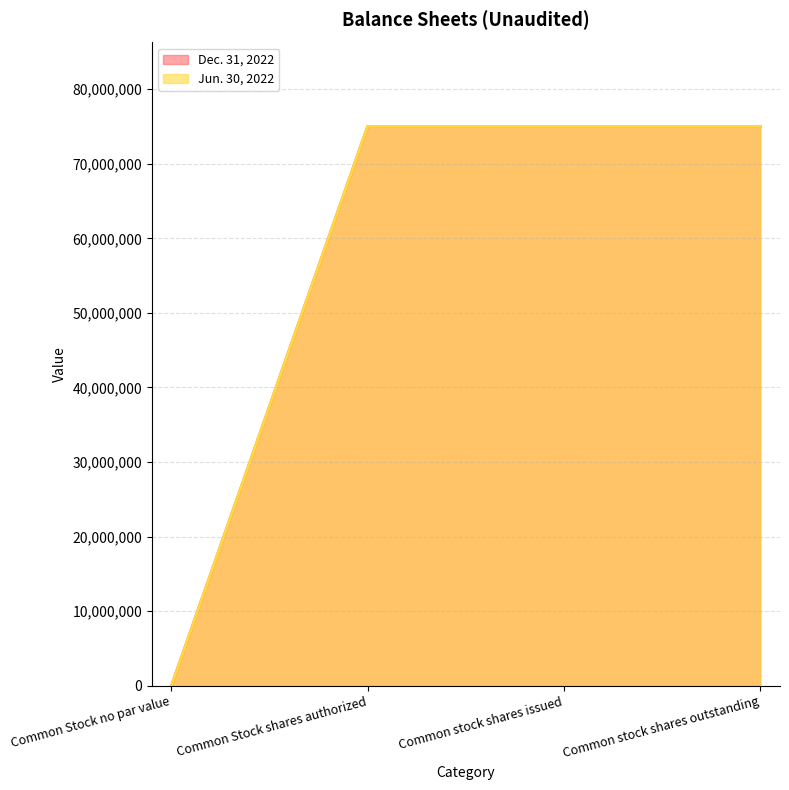

True or false: Jun. 30, 2022 has a value of 75000000 at Common stock shares outstanding.

True